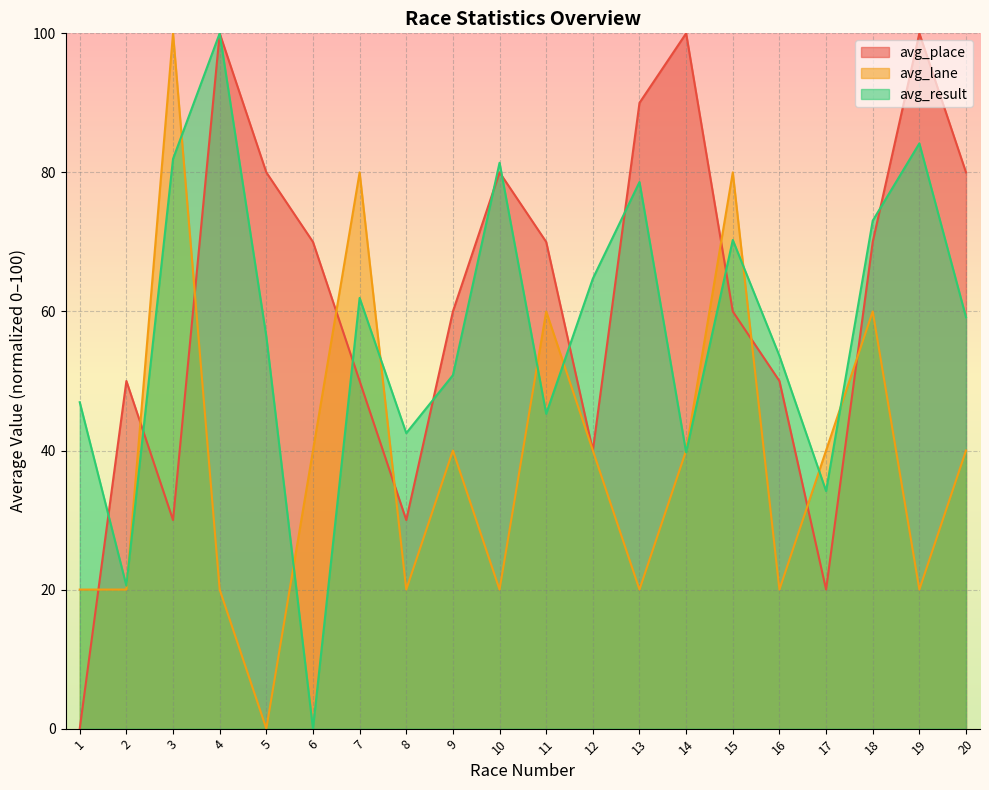

True or false: avg_place has a value of 25.6 at 4.

False